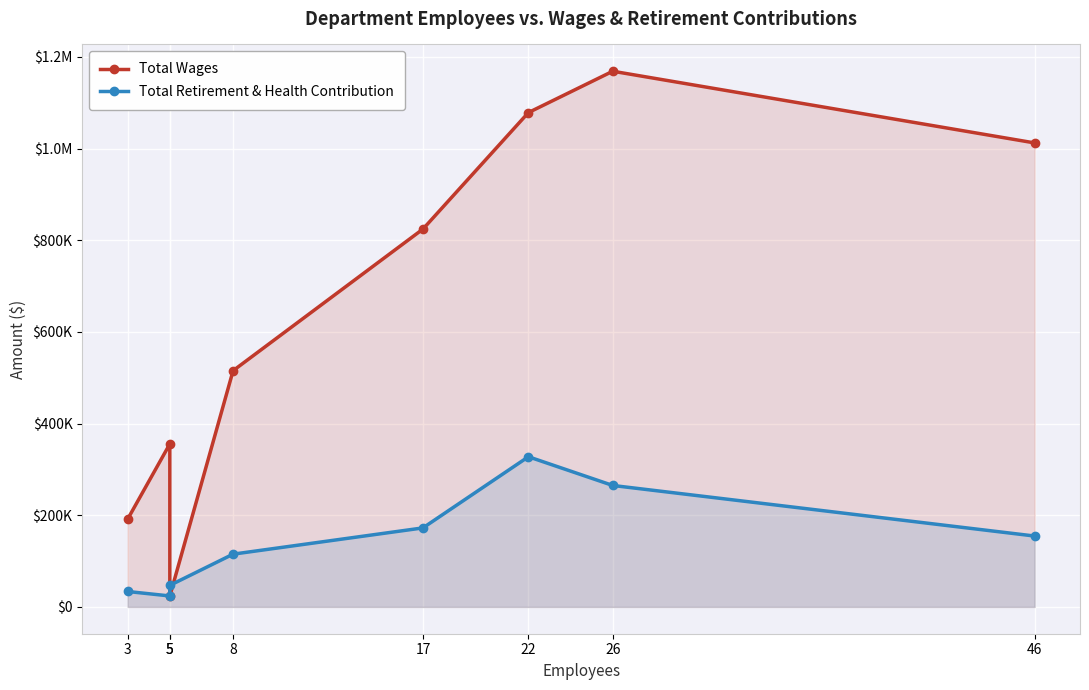

What is the sum of the Total Wages values at 26 and 22?

2247094